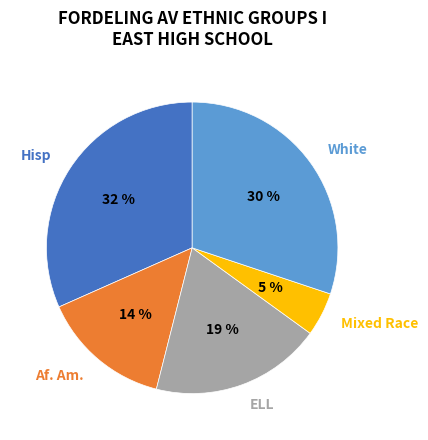

Do White and Mixed Race together represent more than half of the pie?

No